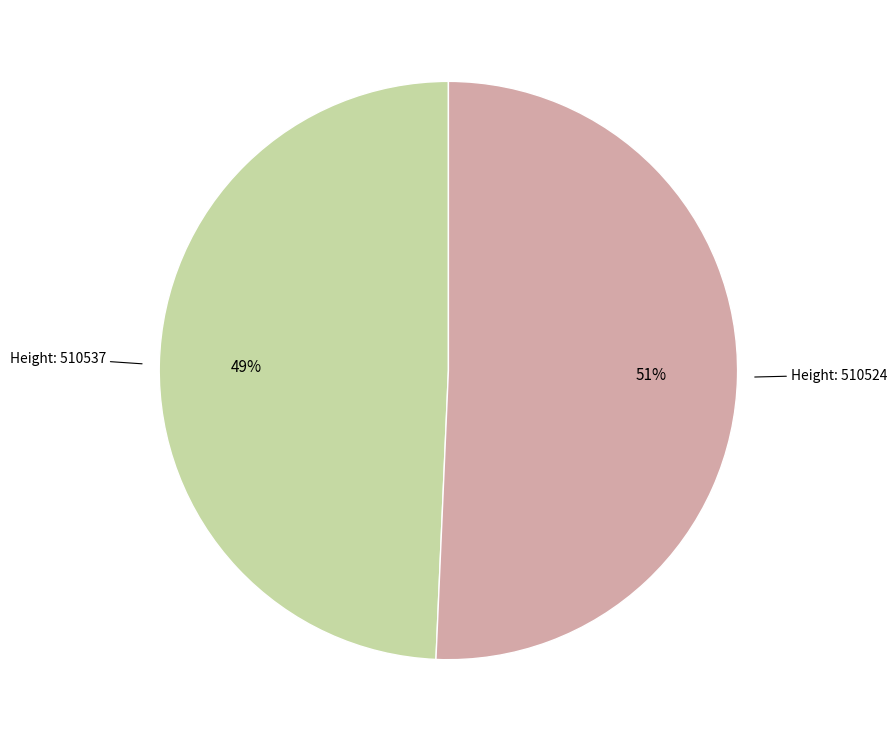

Is there any slice that represents more than half of the pie?

Yes